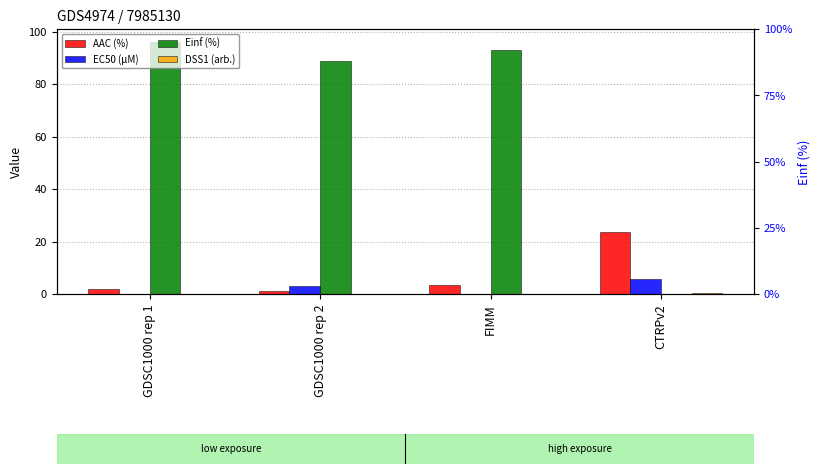

What is the sum of all DSS1 (arb.) values?

0.2